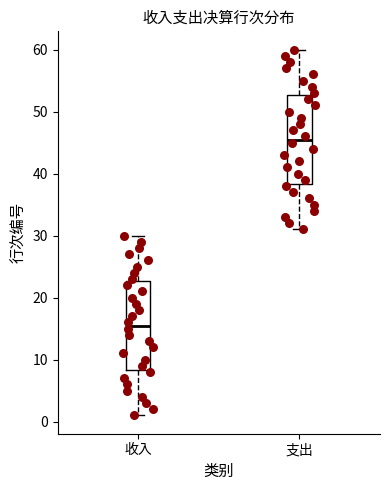

Reading left to right, transcribe this box plot: for each box, give where its median line is, the range the box spans, and where its two whiskers end, as read against the y-axis. The values are not printed on the chart, so give them approximately, as read against the axis.

收入: median 16, box 8 to 23, whiskers 1 to 30
支出: median 46, box 38 to 53, whiskers 31 to 60